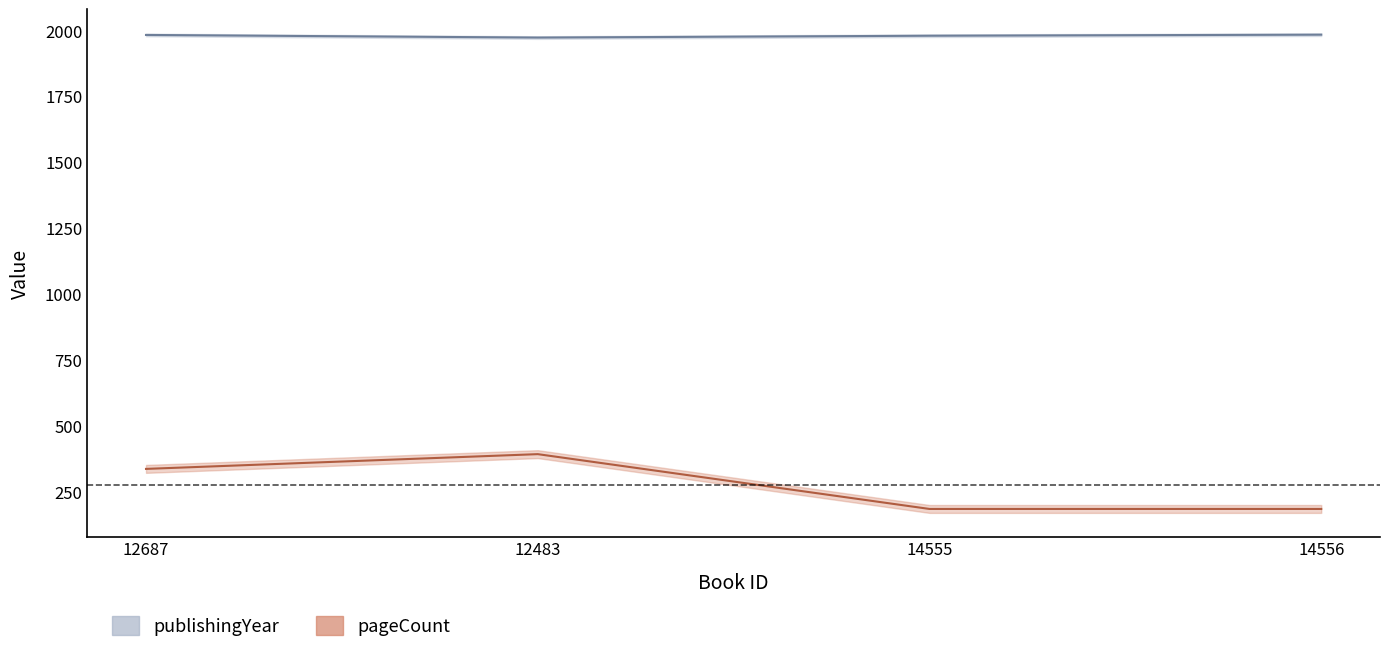

True or false: pageCount and publishingYear cross at least once.

False